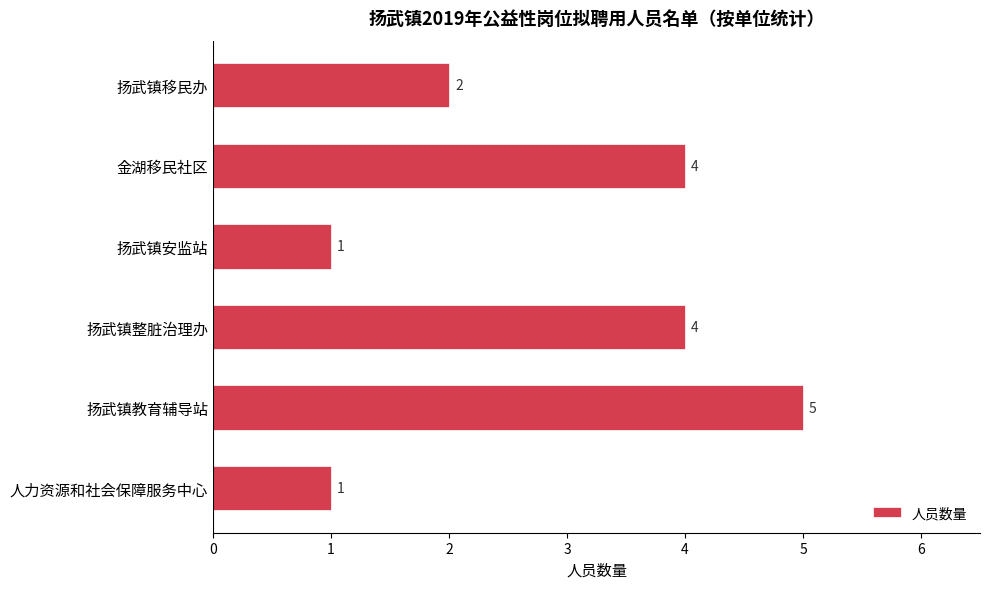

The value at 扬武镇移民办 is 1. True or false?

False